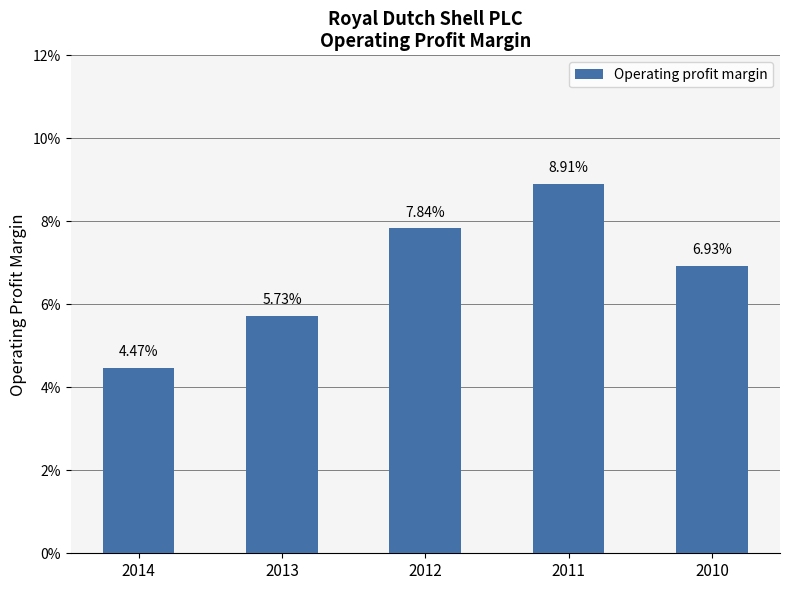

Reading right to left, transcribe all the data shown in this chart.

2010=0.1	2011=0.1	2012=0.1	2013=0.1	2014=0.0